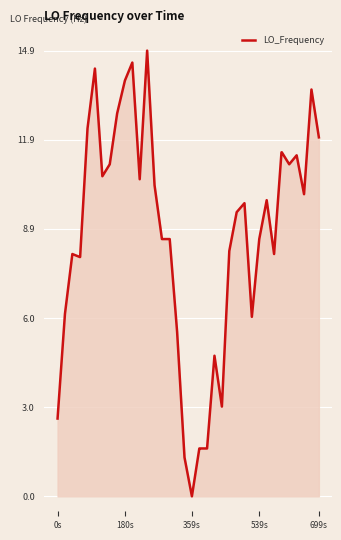

What is the average value?

8.6